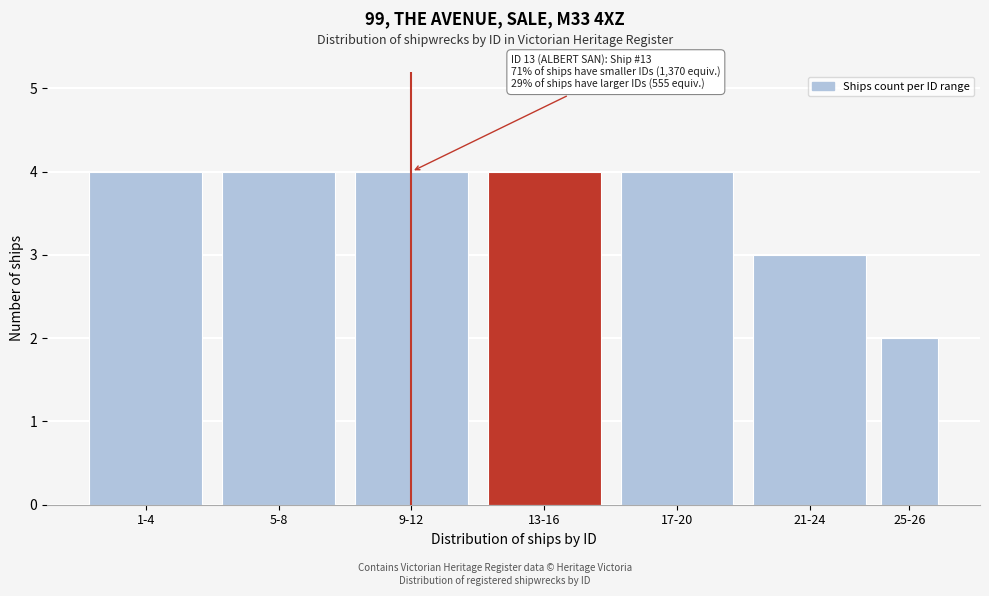

Reading left to right, transcribe all the data shown in this chart.

4	4	4	4	4	3	2